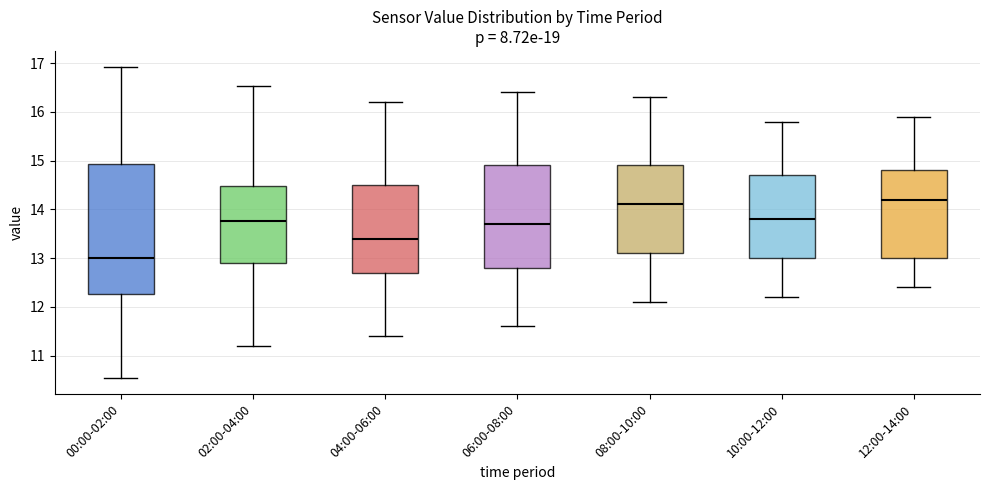

Comparing the boxes themselves (not the whiskers), which one is the tallest?

00:00-02:00